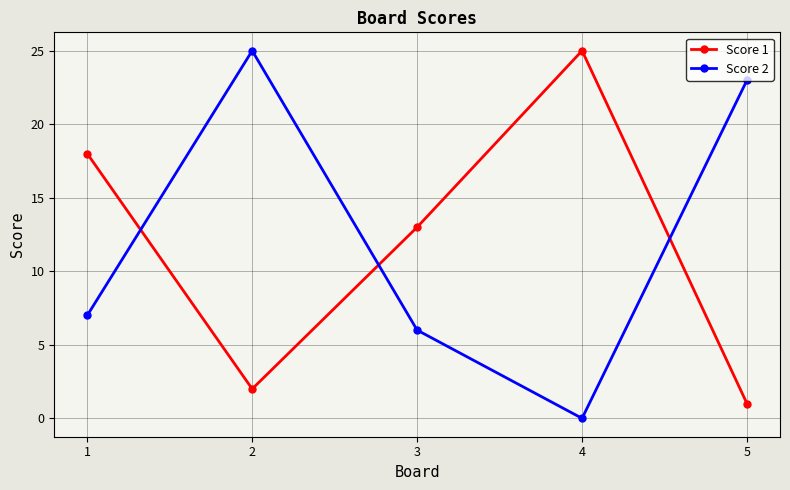

What is the approximate value of Score 1 at 3?

13